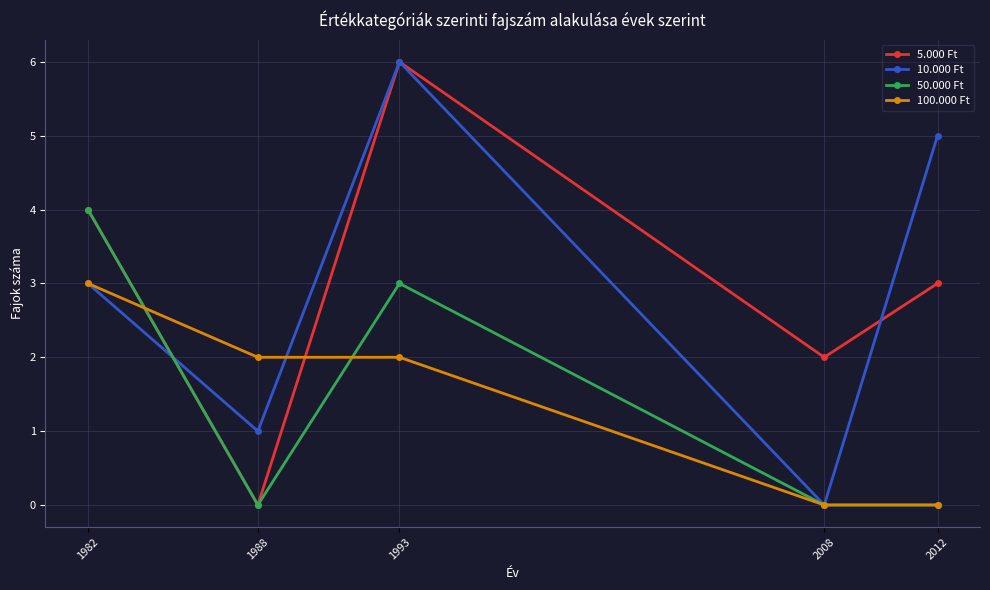

Between which two adjacent categories do 100.000 Ft and 5.000 Ft first intersect?

1982 and 1988